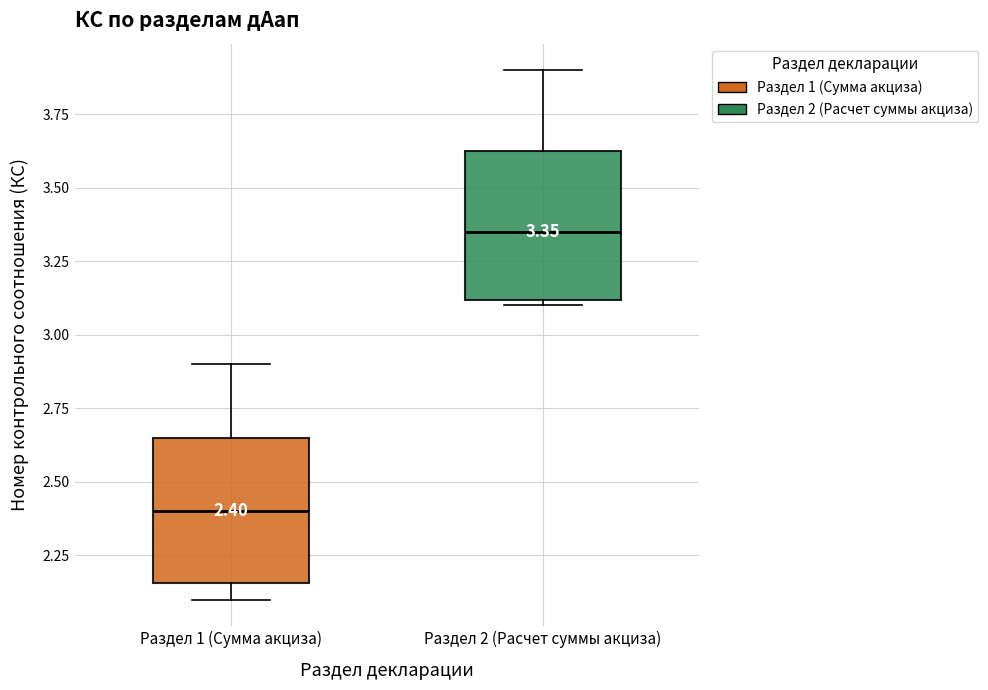

Which box has the lowest median line?

Раздел 1 (Сумма акциза)